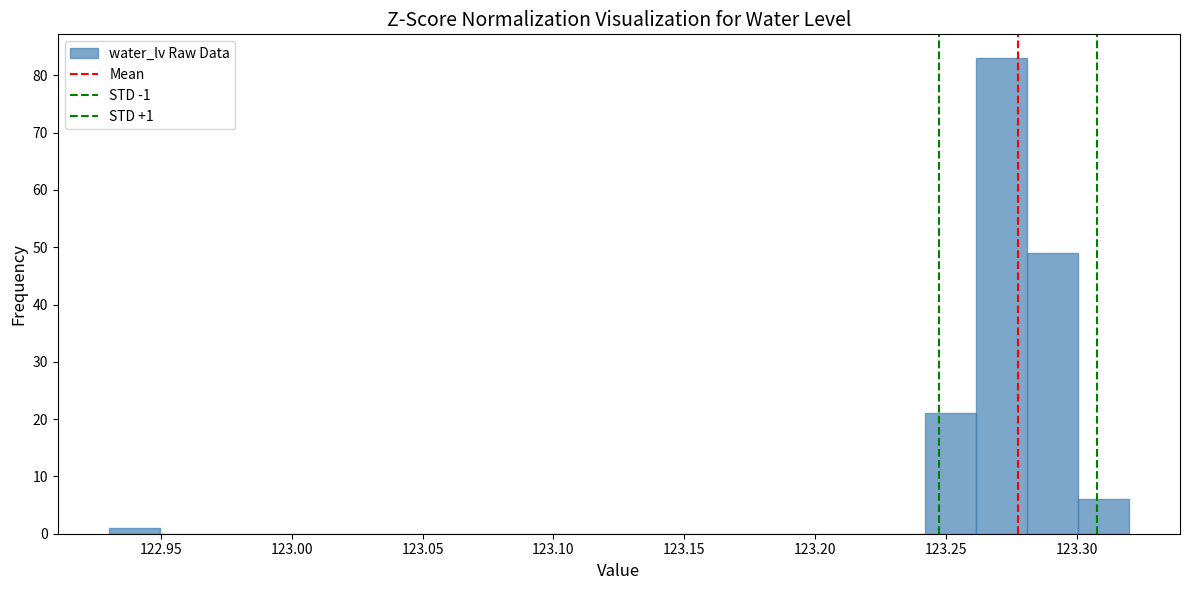

Read against the x-axis, roughly where is the centre of the tallest bar?

123.270